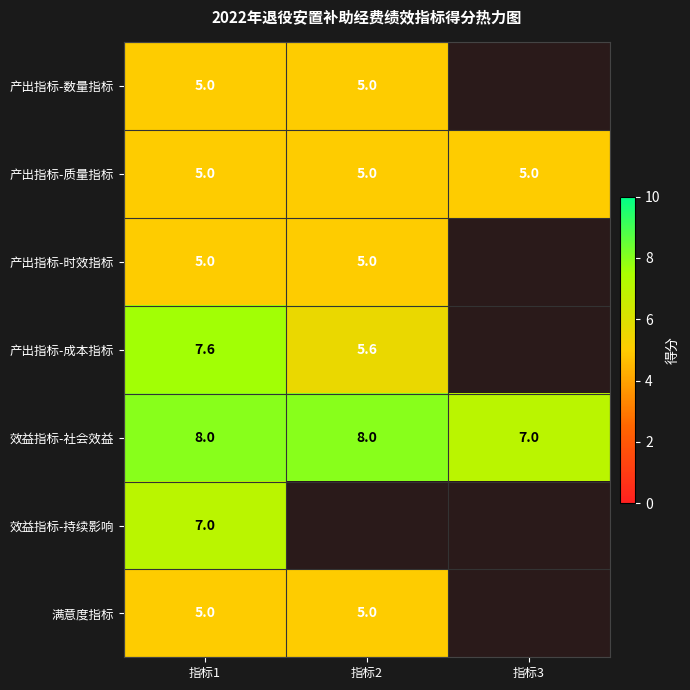

What is the sum of the 产出指标-质量指标 values at 指标3 and 指标2?

10.0